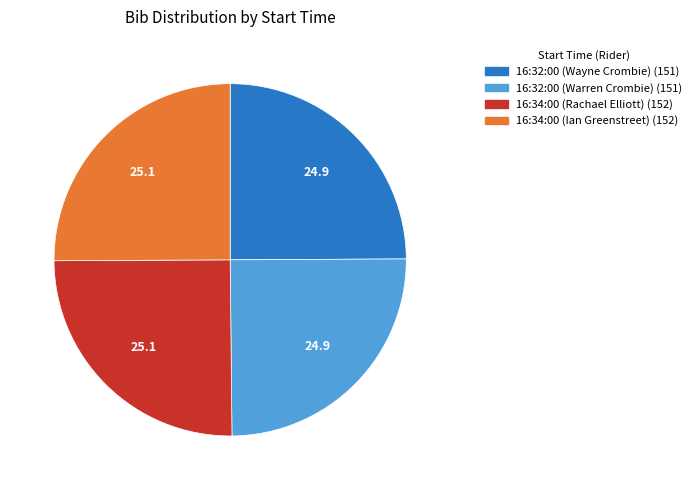

Does any single category account for the majority?

No